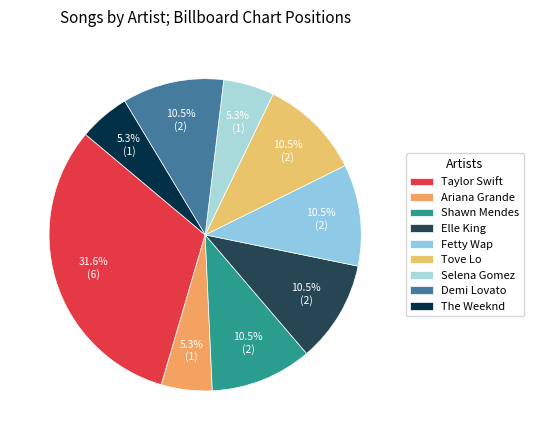

Which slice is the largest?

Taylor Swift